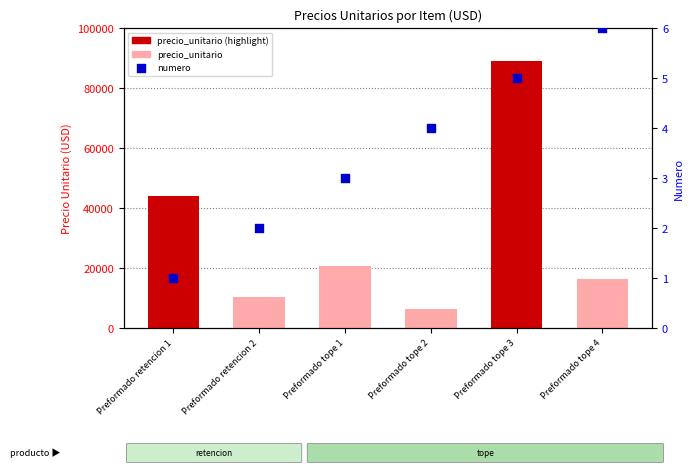

At how many categories does at least one series exceed 33479?

2